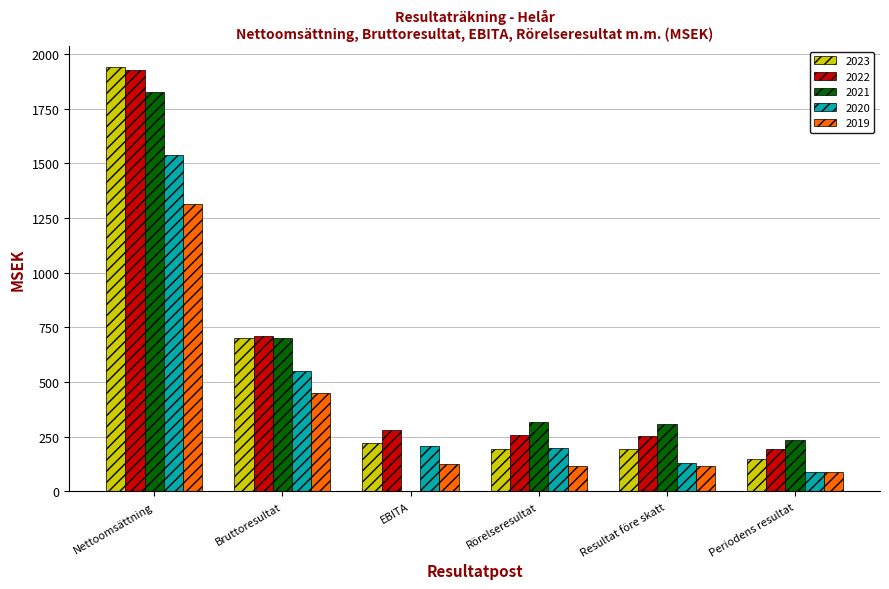

What is the maximum value shown in the chart?

1938.6